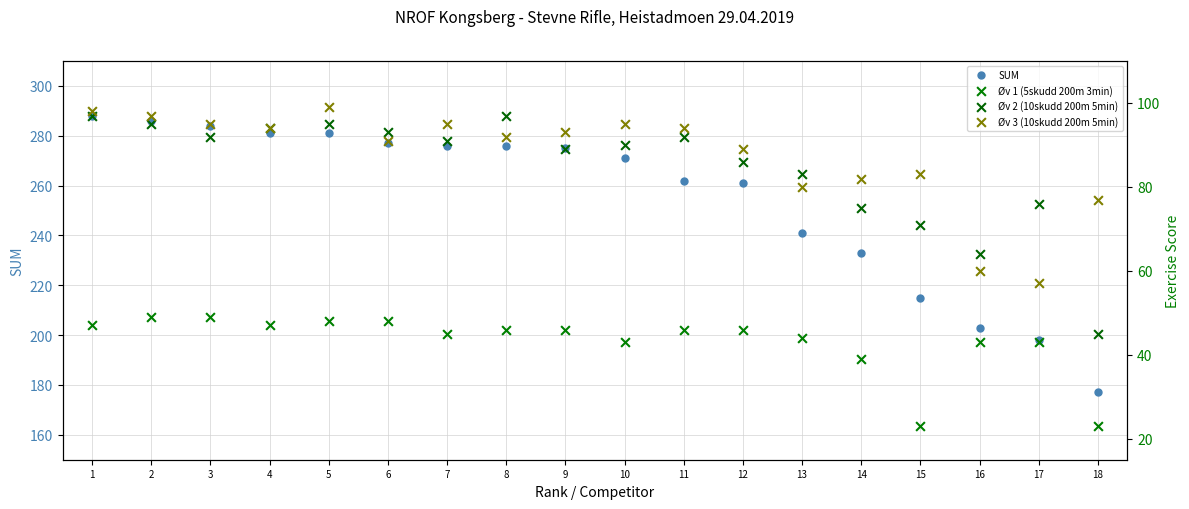

Which series contains the highest Y value?

SUM